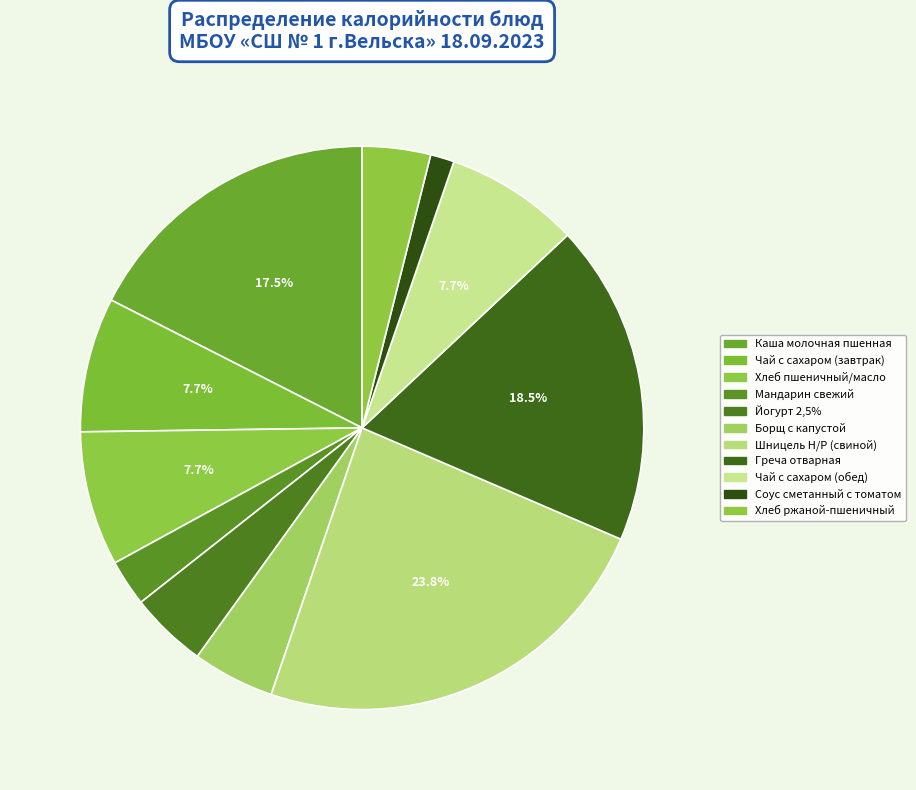

Rank the categories by value from lowest to highest.

Соус сметанный с томатом, Мандарин свежий, Хлеб ржаной-пшеничный, Йогурт 2,5%, Борщ с капустой, Чай с сахаром (завтрак), Чай с сахаром (обед), Хлеб пшеничный/масло, Каша молочная пшенная, Греча отварная, Шницель Н/Р (свиной)